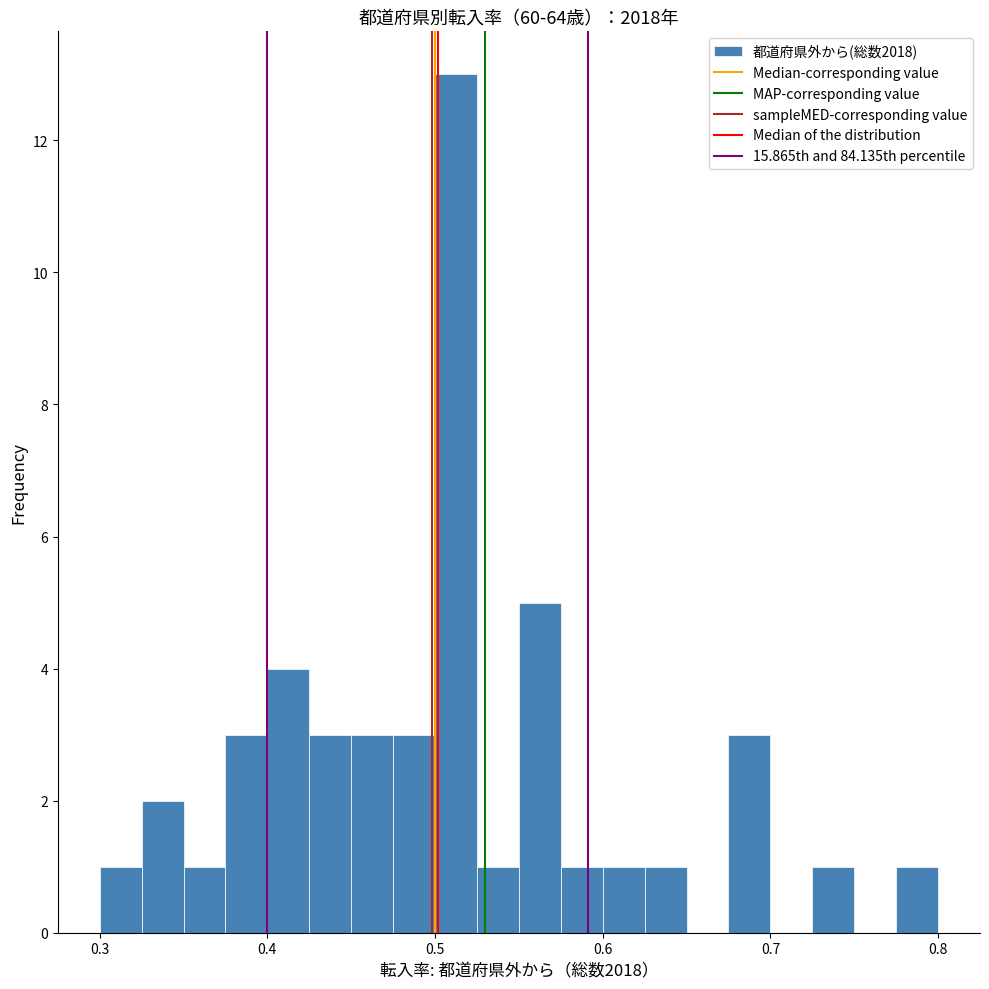

Around what value on the x-axis is the tallest bar? Give the approximate position of its centre, as read against the axis.

0.51